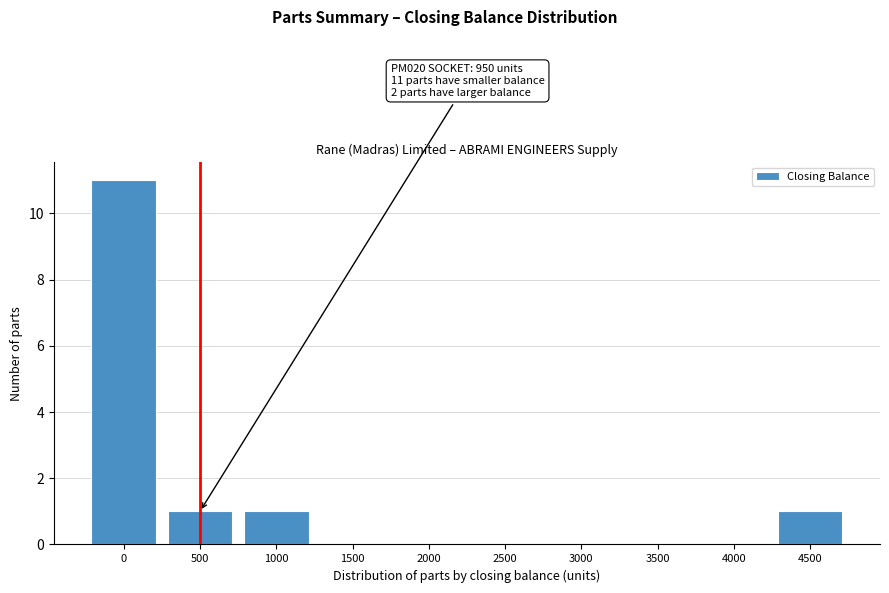

Reading left to right, extract all data points from this chart.

0=11	500=1	1000=1	1500=0	2000=0	2500=0	3000=0	3500=0	4000=0	4500=1